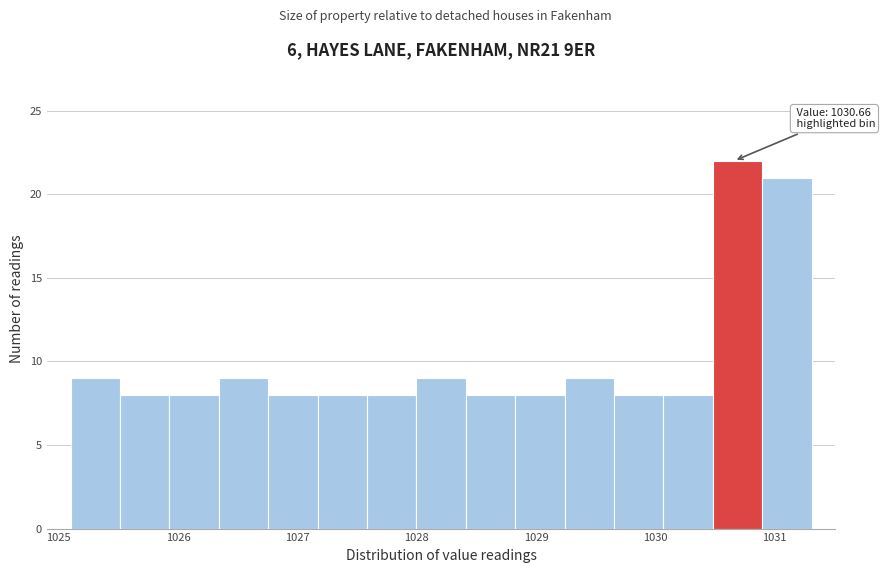

Which range on the x-axis has the tallest bar?

1030.5 to 1030.9